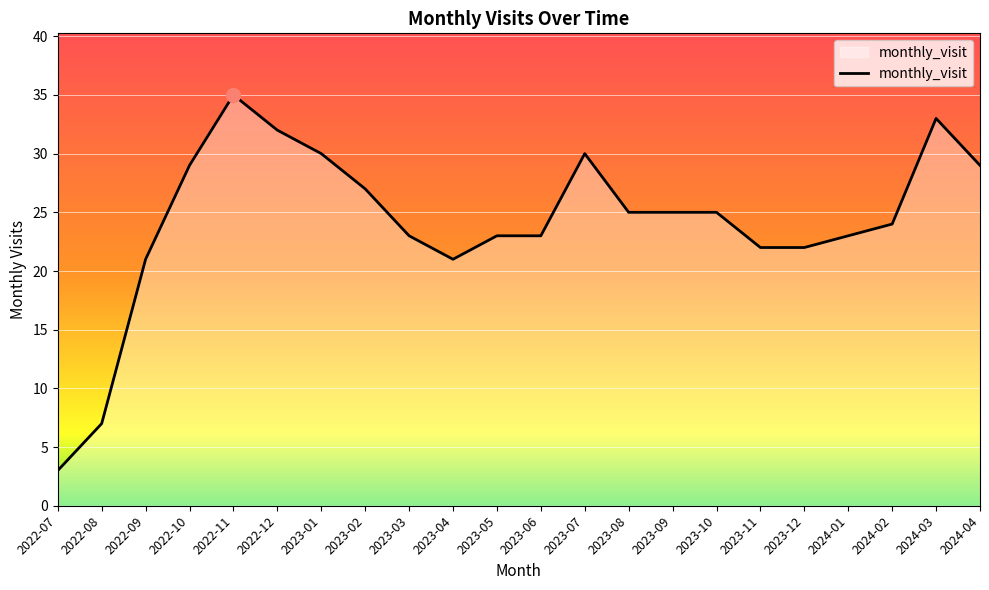

How many lines are shown in the chart?

1